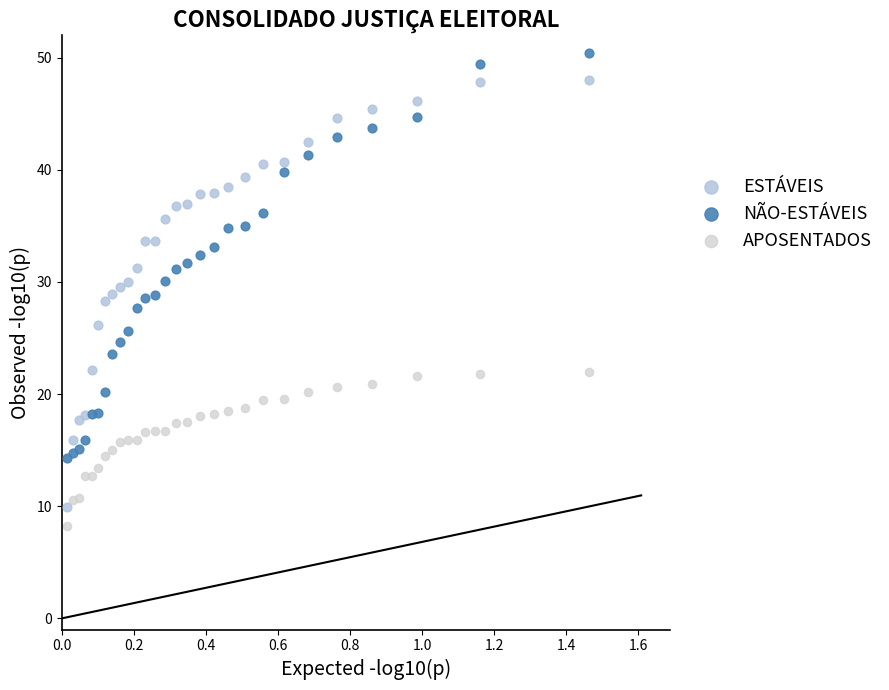

Which series has the largest Y range (max minus min)?

ESTÁVEIS